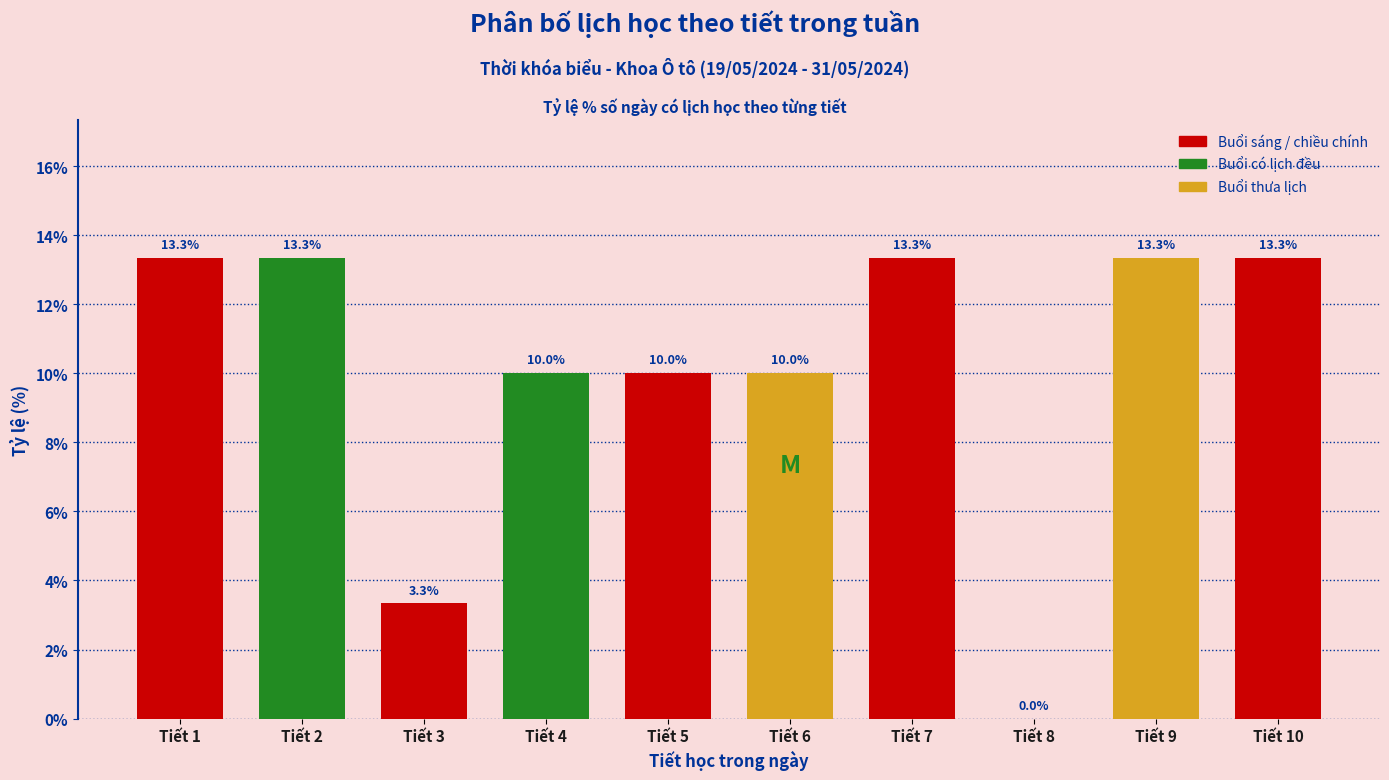

Reading right to left, list all the values displayed in this chart.

Tiết 10=13.3	Tiết 9=13.3	Tiết 8=0.0	Tiết 7=13.3	Tiết 6=10.0	Tiết 5=10.0	Tiết 4=10.0	Tiết 3=3.3	Tiết 2=13.3	Tiết 1=13.3